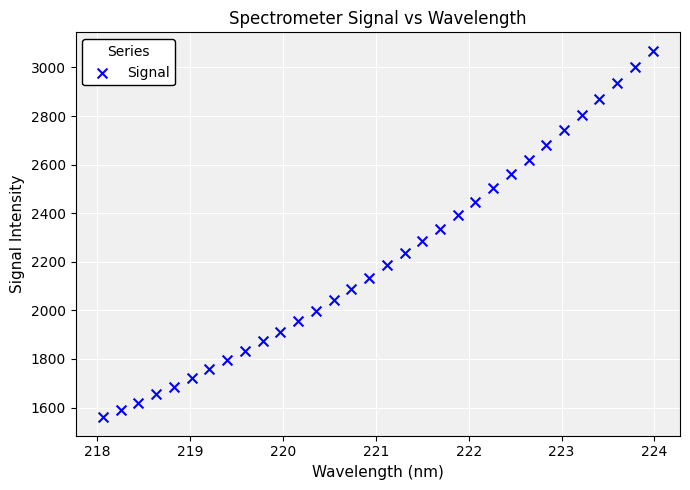

What is the range of Y values (max minus min)?

1509.7